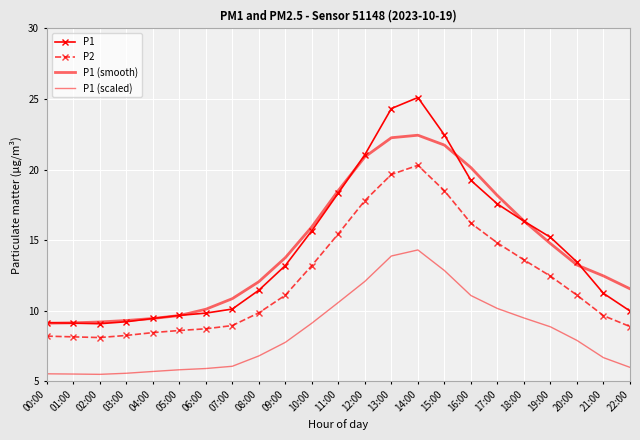

At which category does P2 reach its first local peak?

14:00